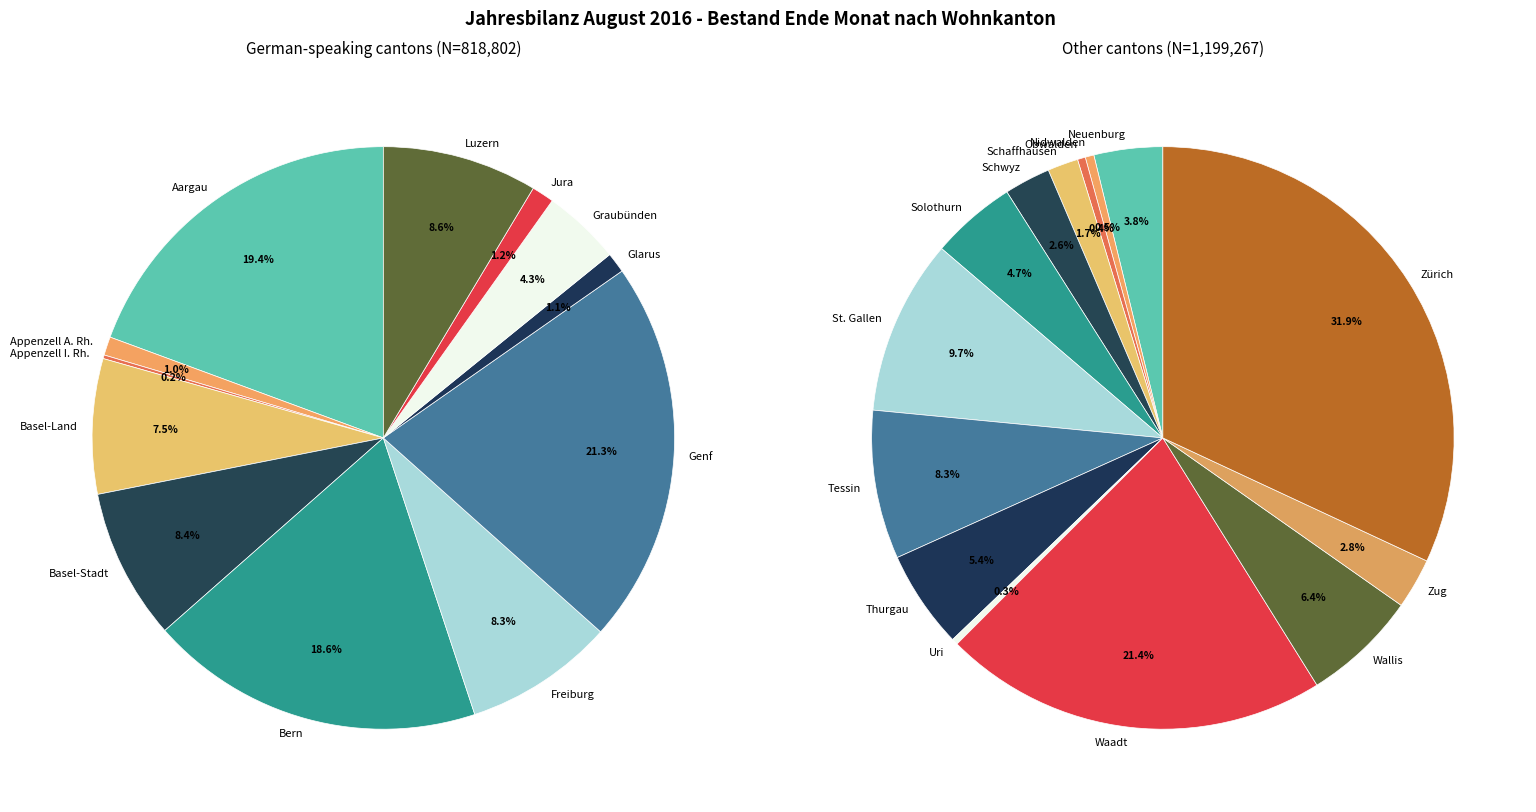

Which has a higher value, Appenzell I. Rh. or Luzern?

Luzern